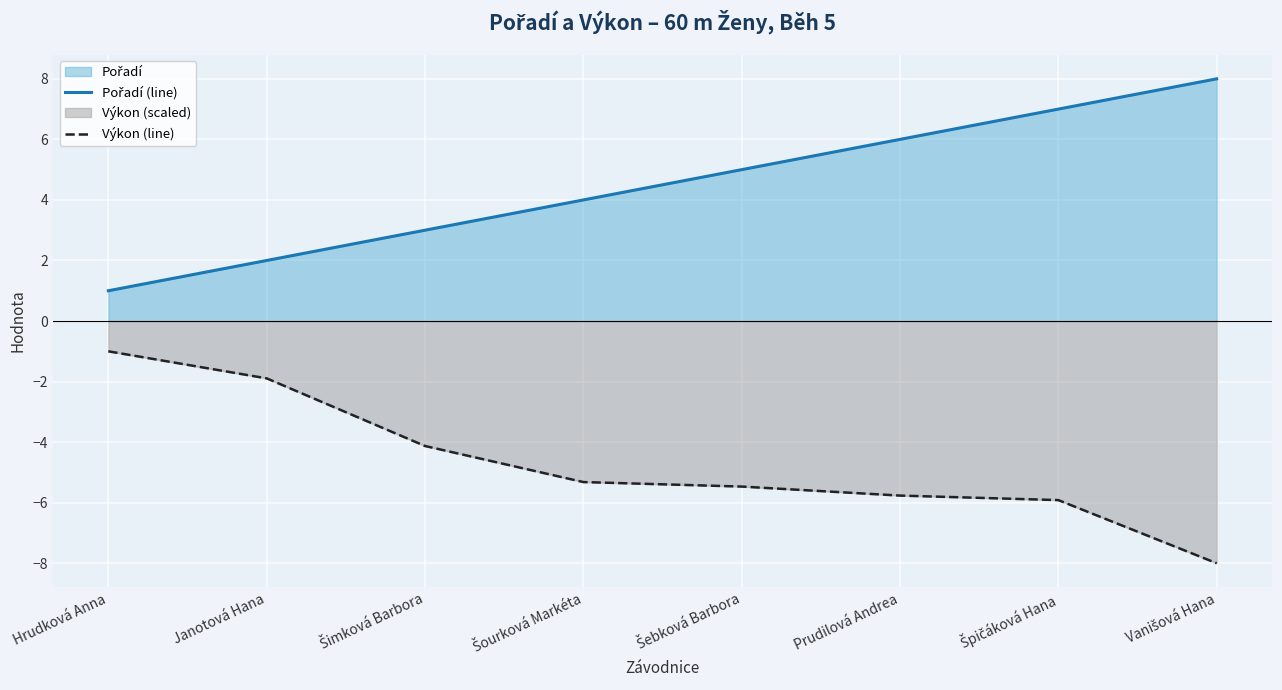

Reading left to right, extract all data points from this chart.

Pořadí (line): Hrudková Anna=1.0	Janotová Hana=2.0	Šimková Barbora=3.0	Šourková Markéta=4.0	Šebková Barbora=5.0	Prudilová Andrea=6.0	Špičáková Hana=7.0	Vanišová Hana=8.0
Výkon (line): Hrudková Anna=-1.0	Janotová Hana=-1.9	Šimková Barbora=-4.1	Šourková Markéta=-5.3	Šebková Barbora=-5.5	Prudilová Andrea=-5.8	Špičáková Hana=-5.9	Vanišová Hana=-8.0